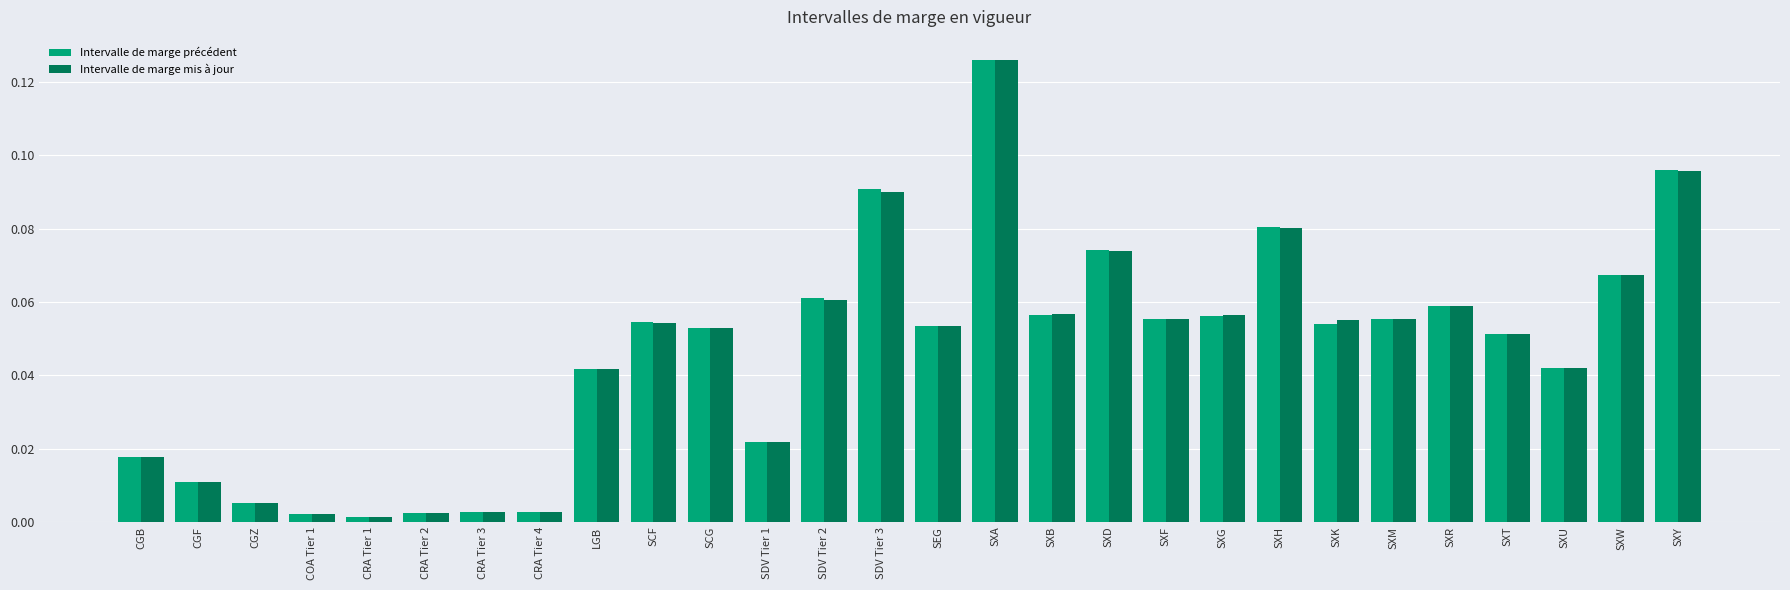

Is it true that Intervalle de marge mis à jour equals 0.1 at LGB?

False